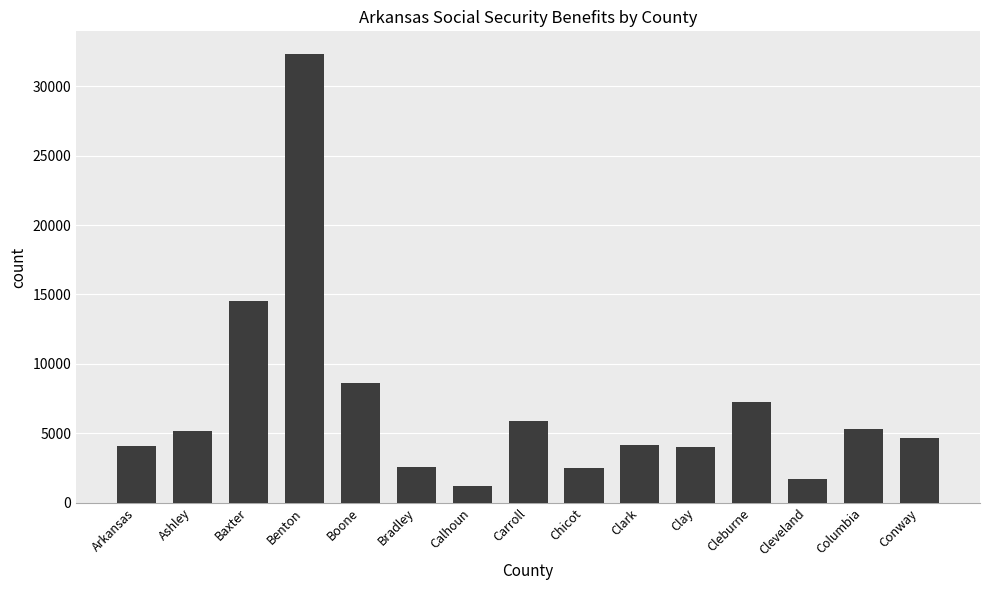

What is the ratio of the value at Bradley to the value at Conway?

0.6